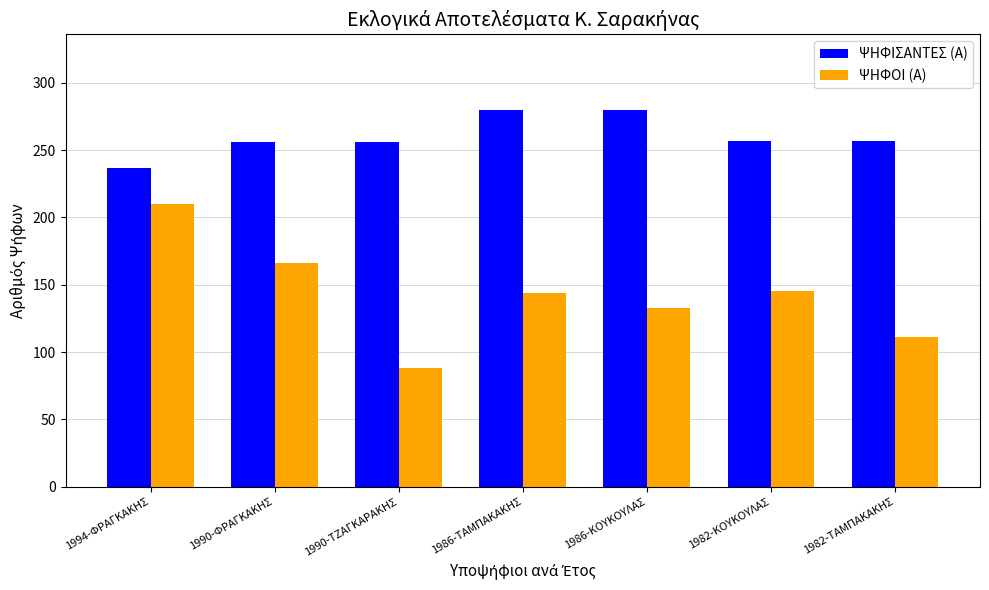

At how many categories does at least one series exceed 261?

2